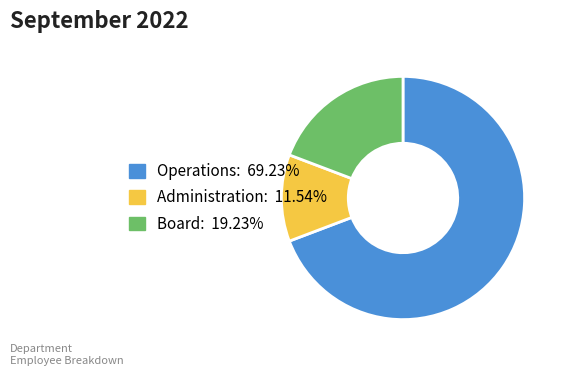

Do Board and Administration together represent more than half of the pie?

No